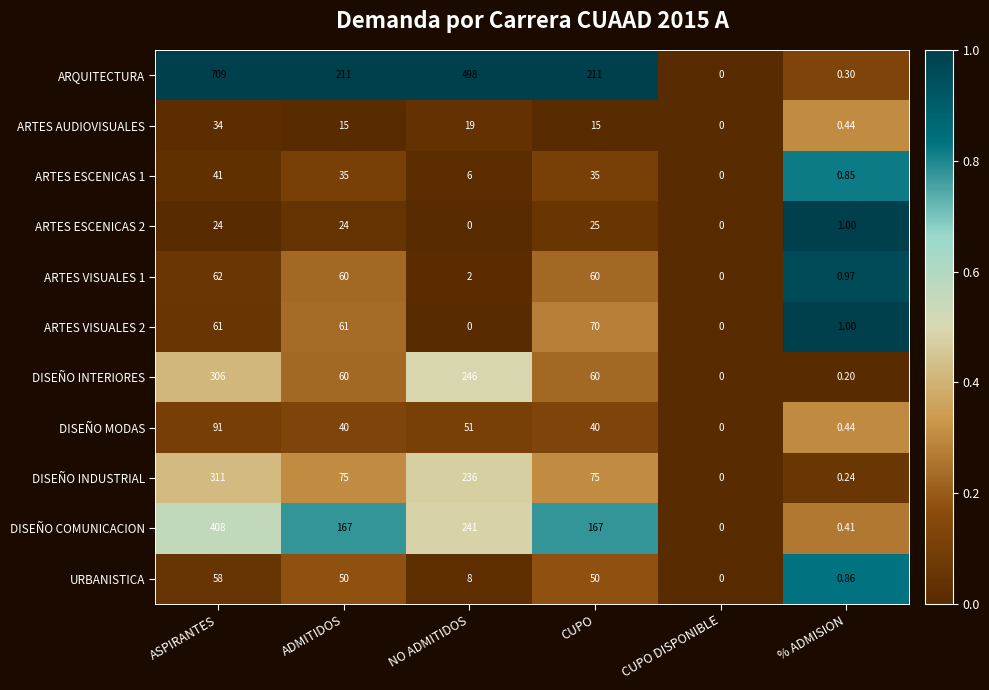

At which category is the sum across all series the highest?

ASPIRANTES